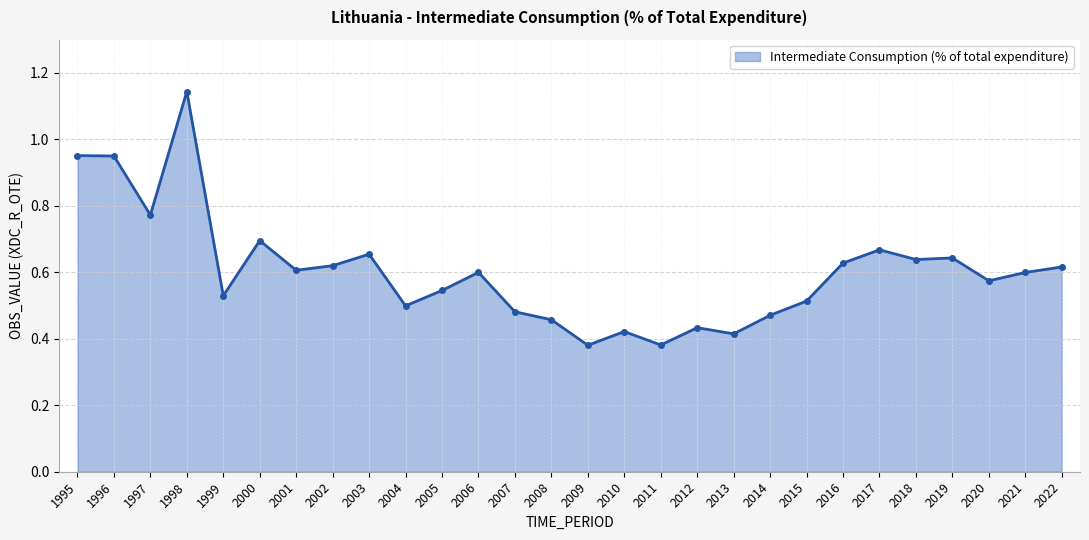

Between 2009 and 2015, which is larger?

2015